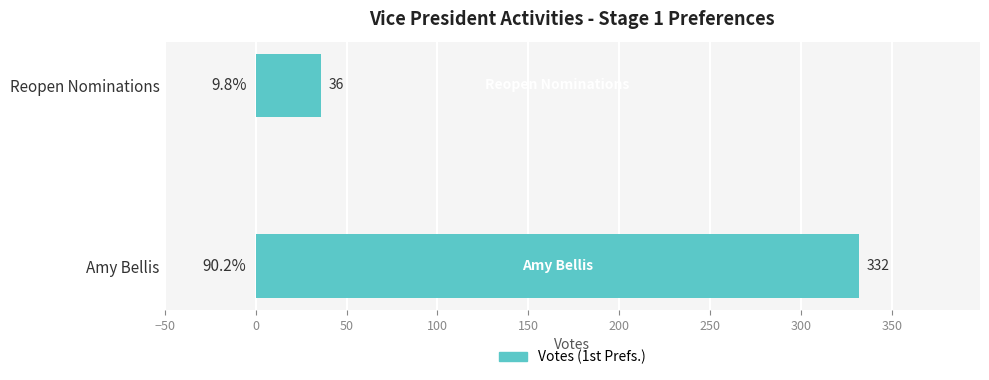

How many series are shown in this chart?

1